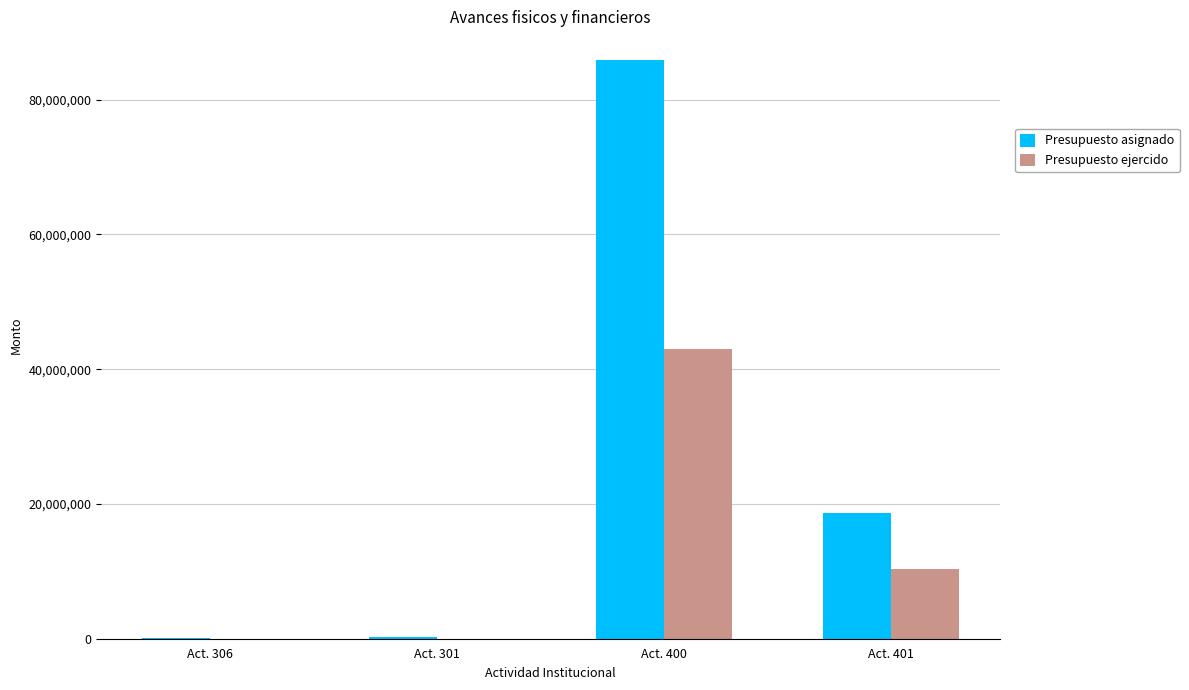

Where does the Presupuesto ejercido series first go above 10274564?

Act. 400